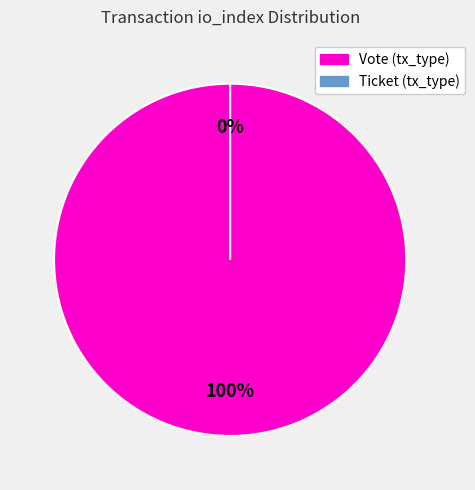

Do Ticket and Vote together represent more than half of the pie?

Yes